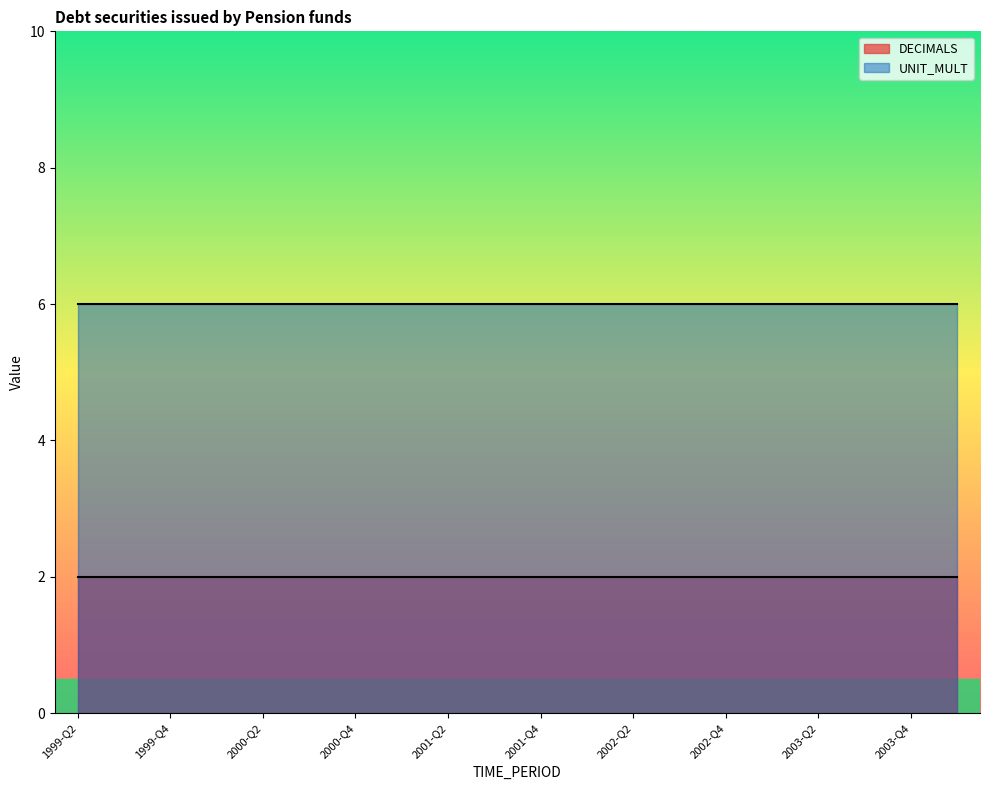

Which category has the highest value in the UNIT_MULT series?

1999-Q2